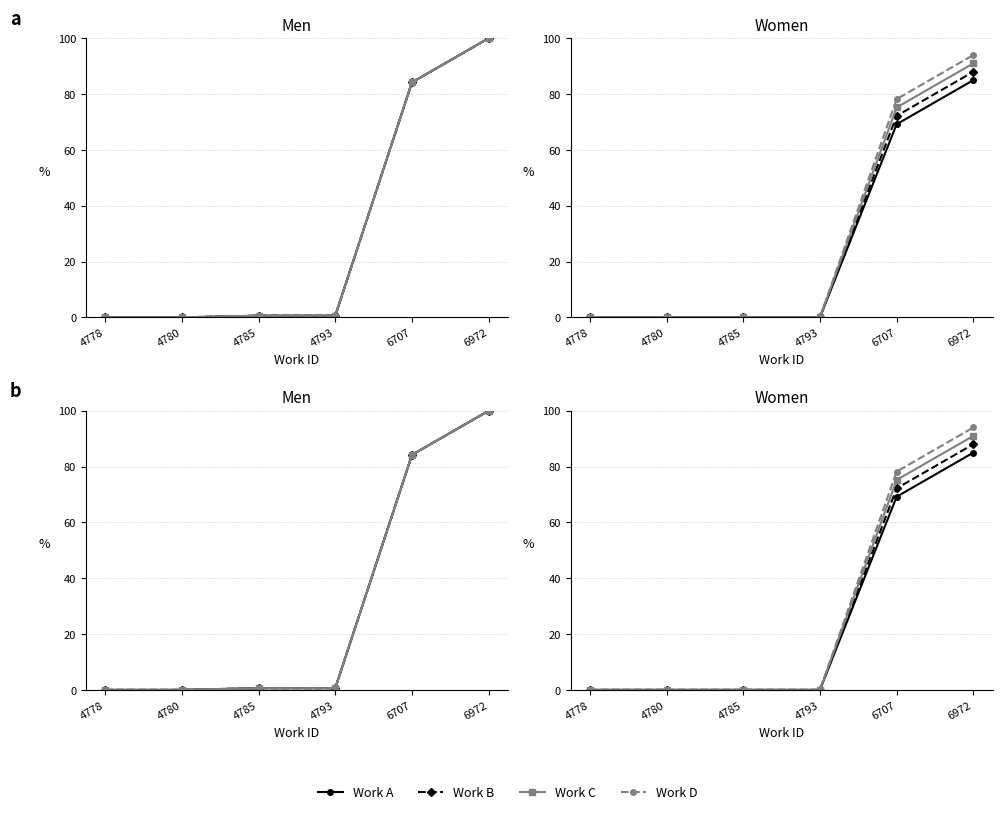

What is the maximum value for Work D?

94.0